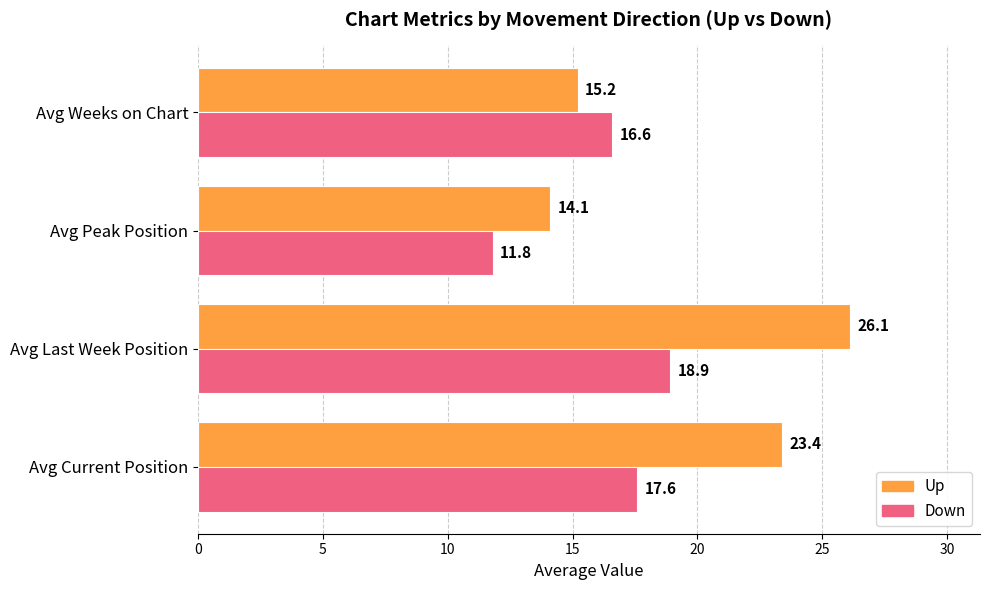

What is the spread (max minus min) of values at Avg Weeks on Chart?

1.4